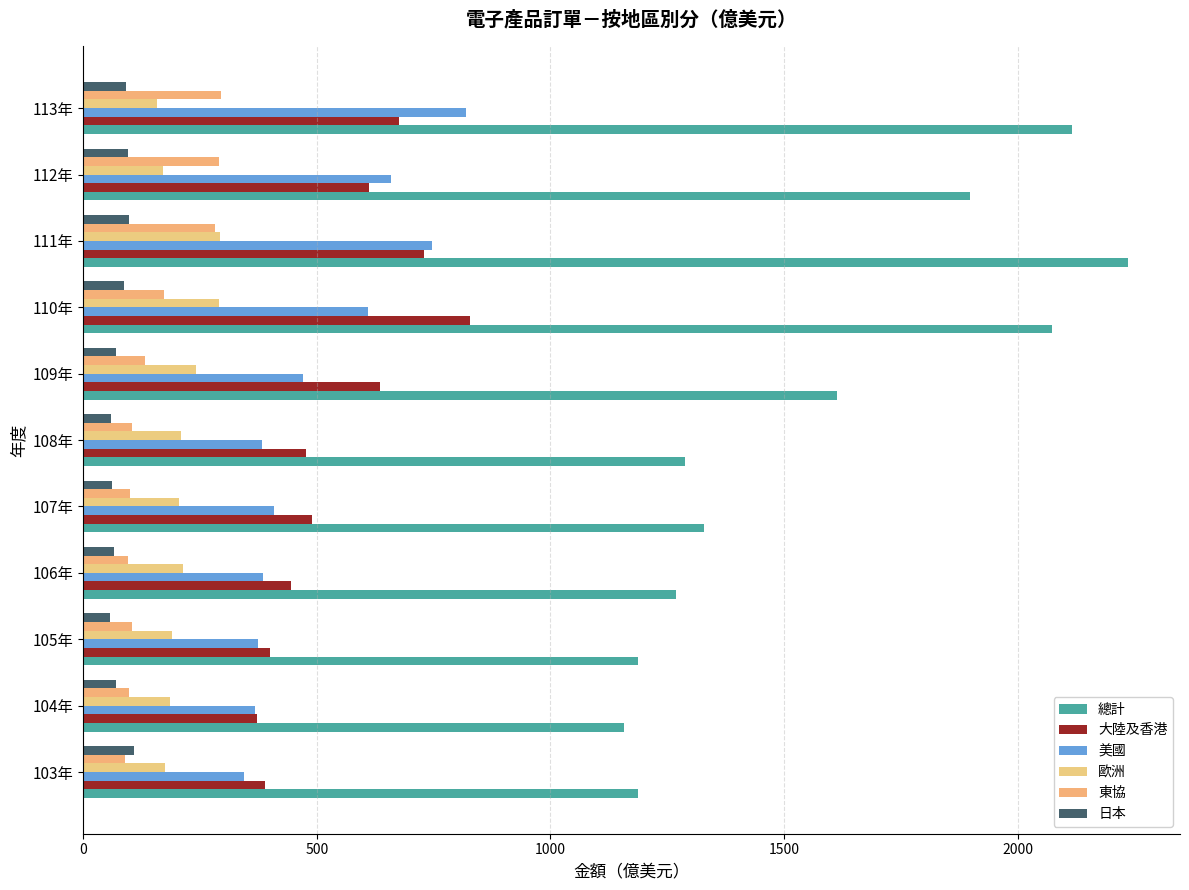

How many series are shown in this chart?

6